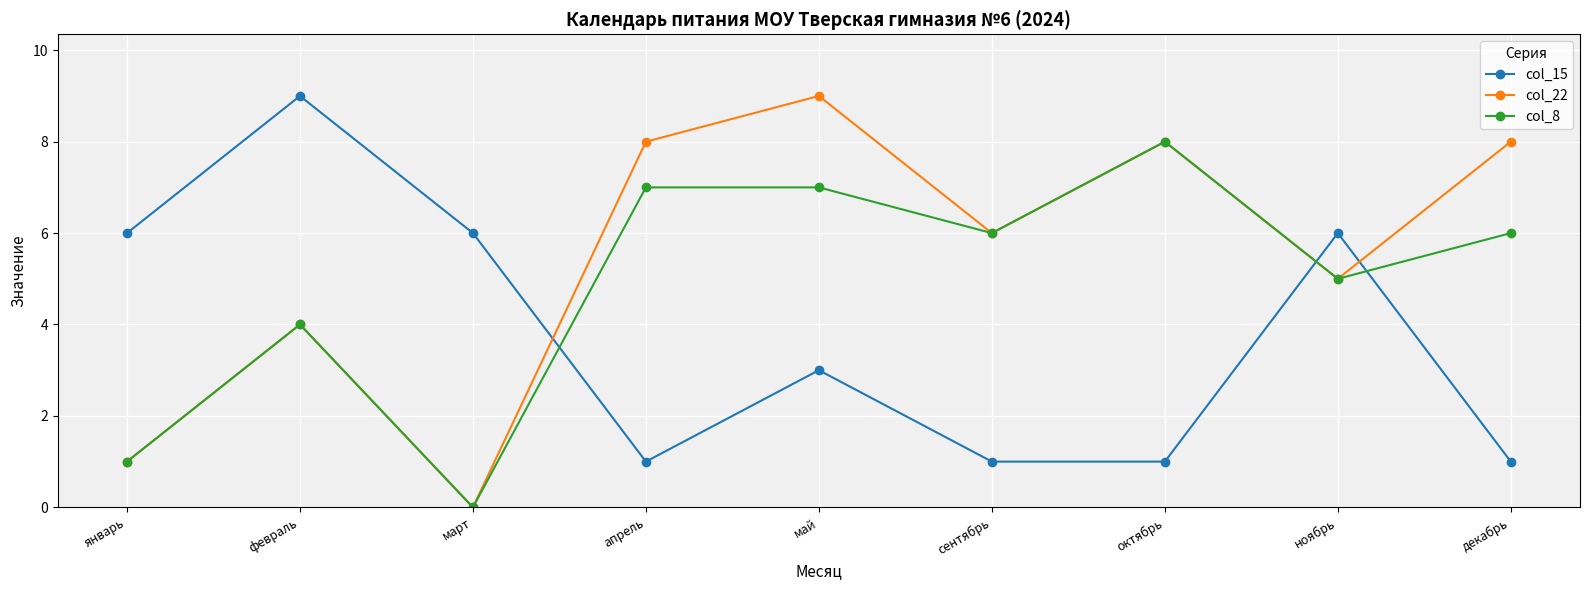

What is the label of the 2nd point from the right?

ноябрь